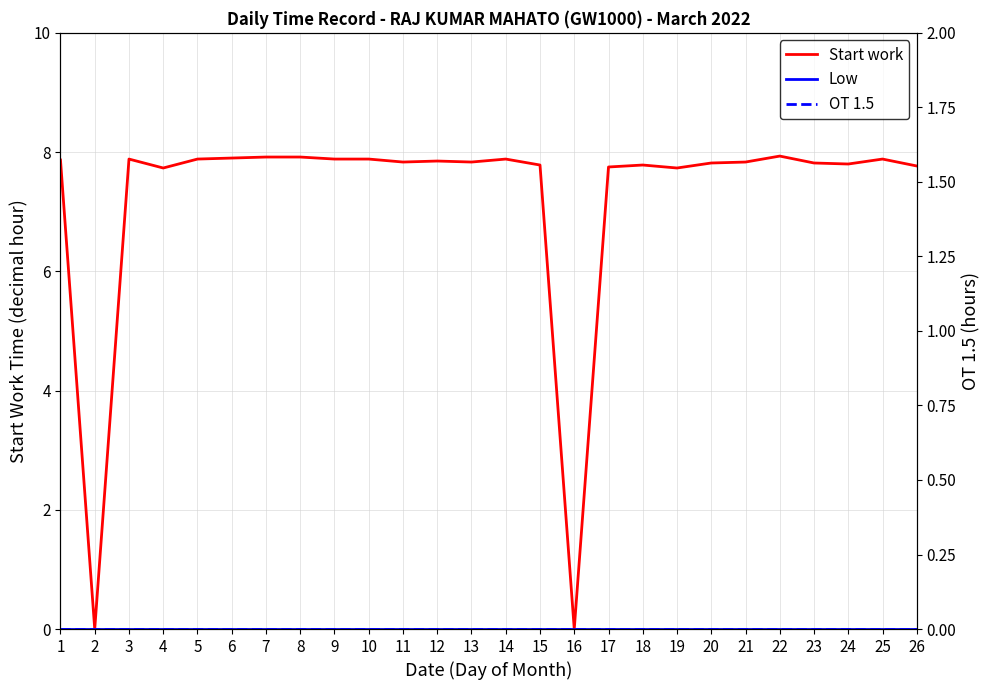

Which category has the lowest value across all series?

2